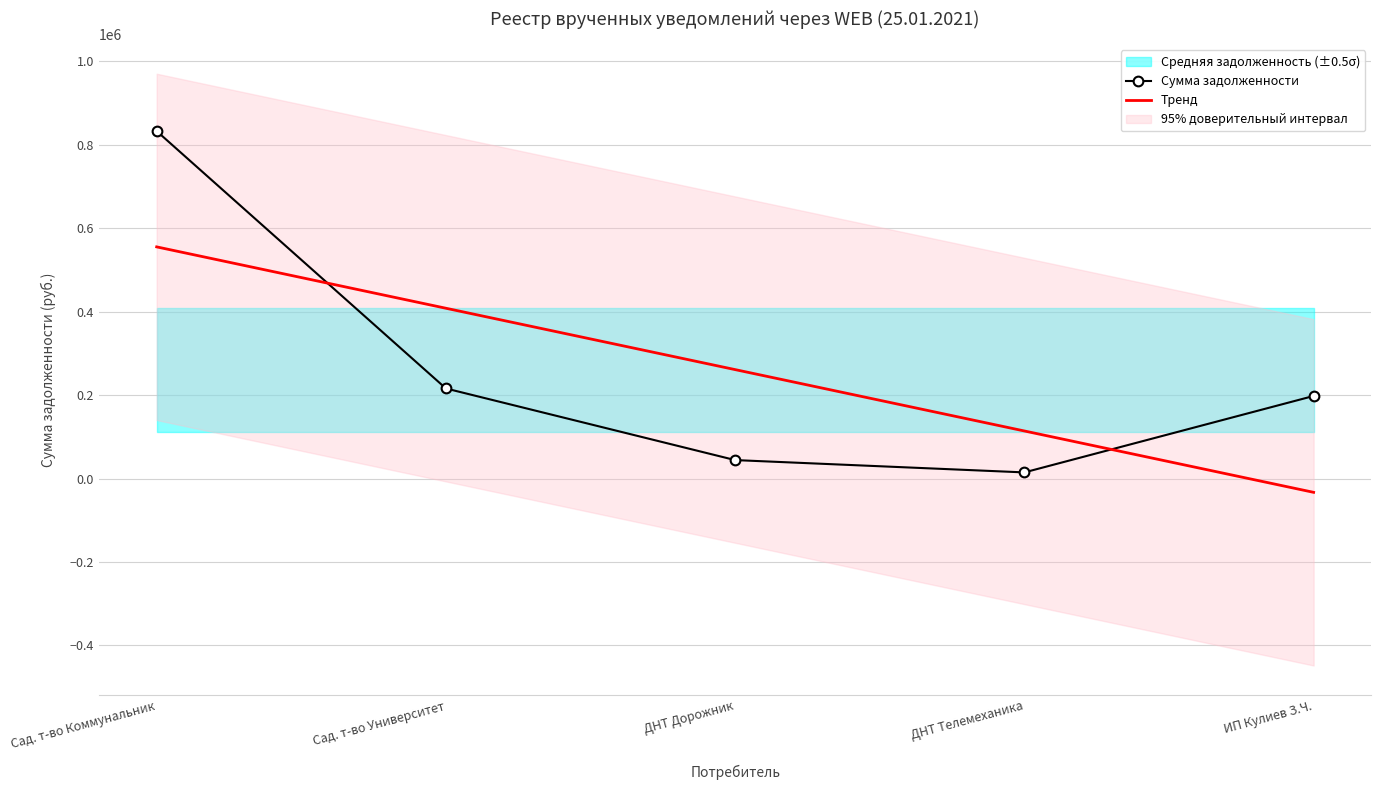

True or false: Тренд and Сумма задолженности cross at least once.

True